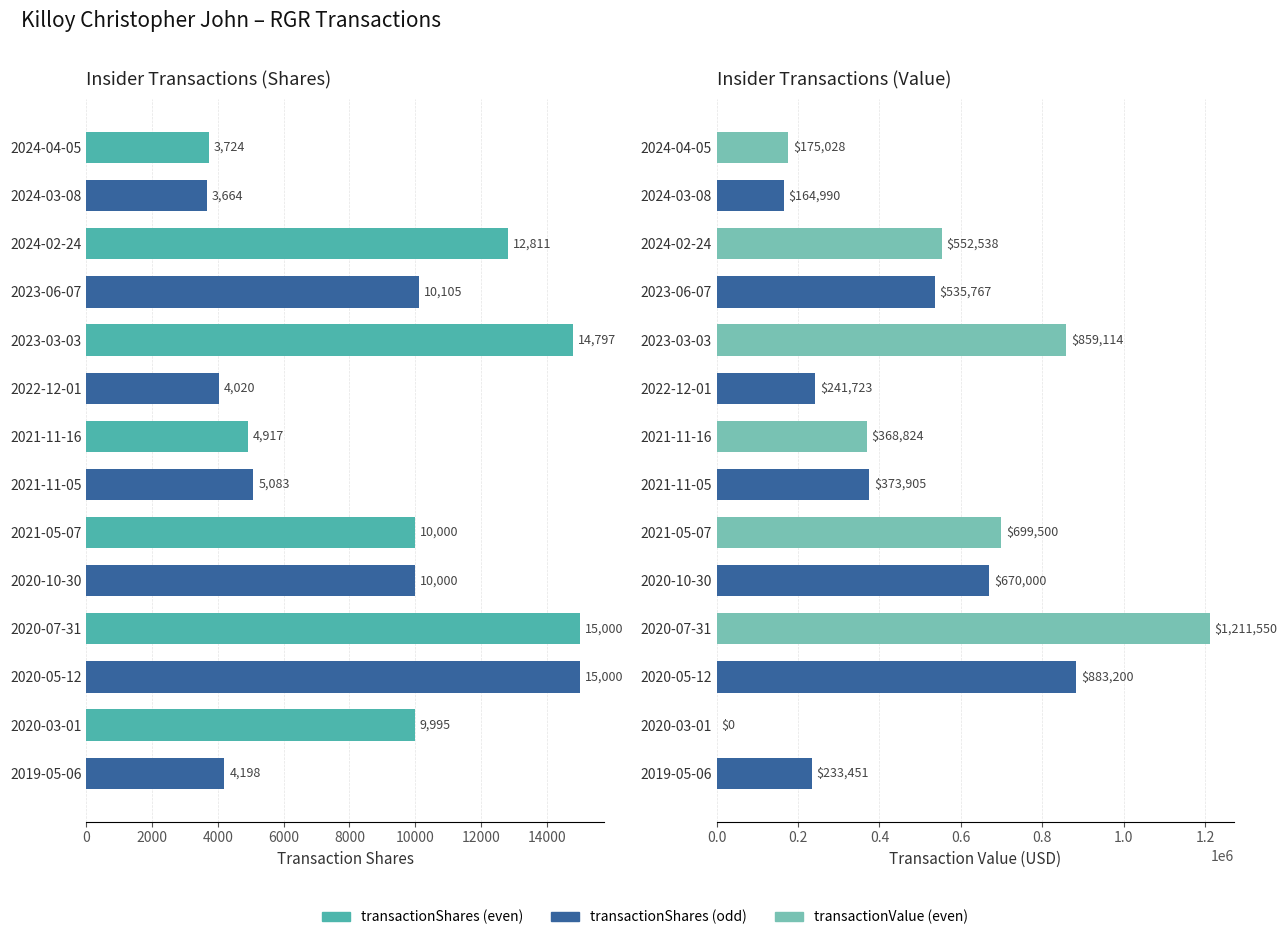

What is the difference between the maximum and second lowest values in the transactionShares series?

11276